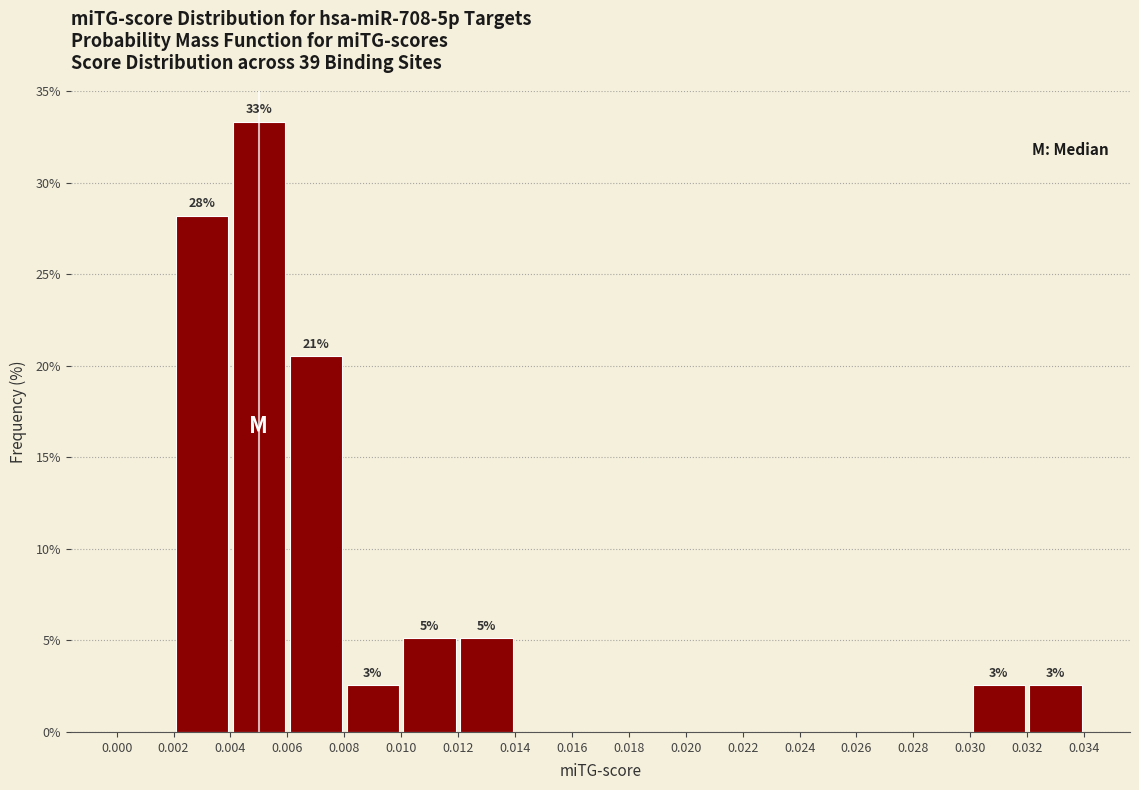

Which range on the x-axis has the tallest bar?

0.004 to 0.006